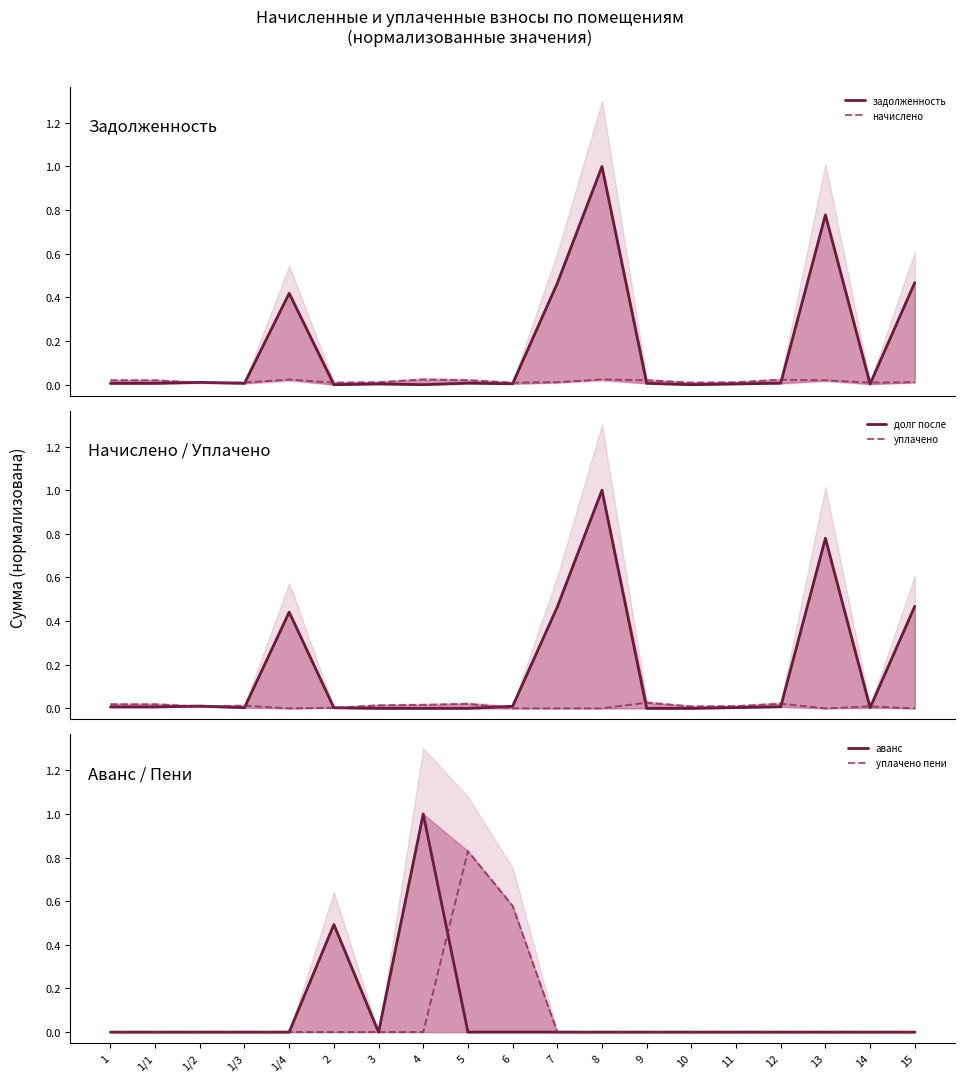

Reading left to right, what are all the values shown in this chart?

задолженность: 1=0.0	1/1=0.0	1/2=0.0	1/3=0.0	1/4=0.4	2=0.0	3=0.0	4=0.0	5=0.0	6=0.0	7=0.5	8=1.0	9=0.0	10=0.0	11=0.0	12=0.0	13=0.8	14=0.0	15=0.5
начислено: 1=0.0	1/1=0.0	1/2=0.0	1/3=0.0	1/4=0.0	2=0.0	3=0.0	4=0.0	5=0.0	6=0.0	7=0.0	8=0.0	9=0.0	10=0.0	11=0.0	12=0.0	13=0.0	14=0.0	15=0.0
долг после: 1=0.0	1/1=0.0	1/2=0.0	1/3=0.0	1/4=0.4	2=0.0	3=0.0	4=0.0	5=0.0	6=0.0	7=0.5	8=1.0	9=0.0	10=0.0	11=0.0	12=0.0	13=0.8	14=0.0	15=0.5
уплачено: 1=0.0	1/1=0.0	1/2=0.0	1/3=0.0	1/4=0.0	2=0.0	3=0.0	4=0.0	5=0.0	6=0.0	7=0.0	8=0.0	9=0.0	10=0.0	11=0.0	12=0.0	13=0.0	14=0.0	15=0.0
аванс: 1=0.0	1/1=0.0	1/2=0.0	1/3=0.0	1/4=0.0	2=0.5	3=0.0	4=1.0	5=0.0	6=0.0	7=0.0	8=0.0	9=0.0	10=0.0	11=0.0	12=0.0	13=0.0	14=0.0	15=0.0
уплачено пени: 1=0.0	1/1=0.0	1/2=0.0	1/3=0.0	1/4=0.0	2=0.0	3=0.0	4=0.0	5=0.8	6=0.6	7=0.0	8=0.0	9=0.0	10=0.0	11=0.0	12=0.0	13=0.0	14=0.0	15=0.0